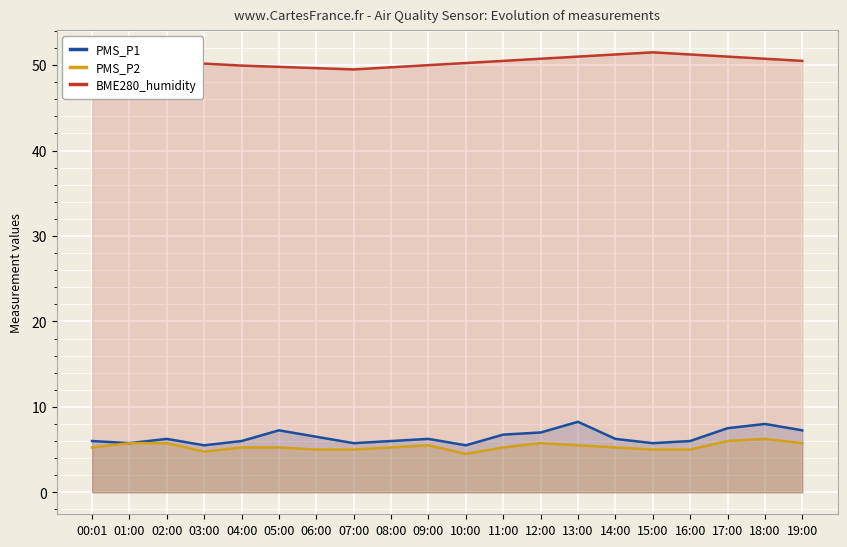

True or false: PMS_P2 and BME280_humidity intersect in this chart.

False